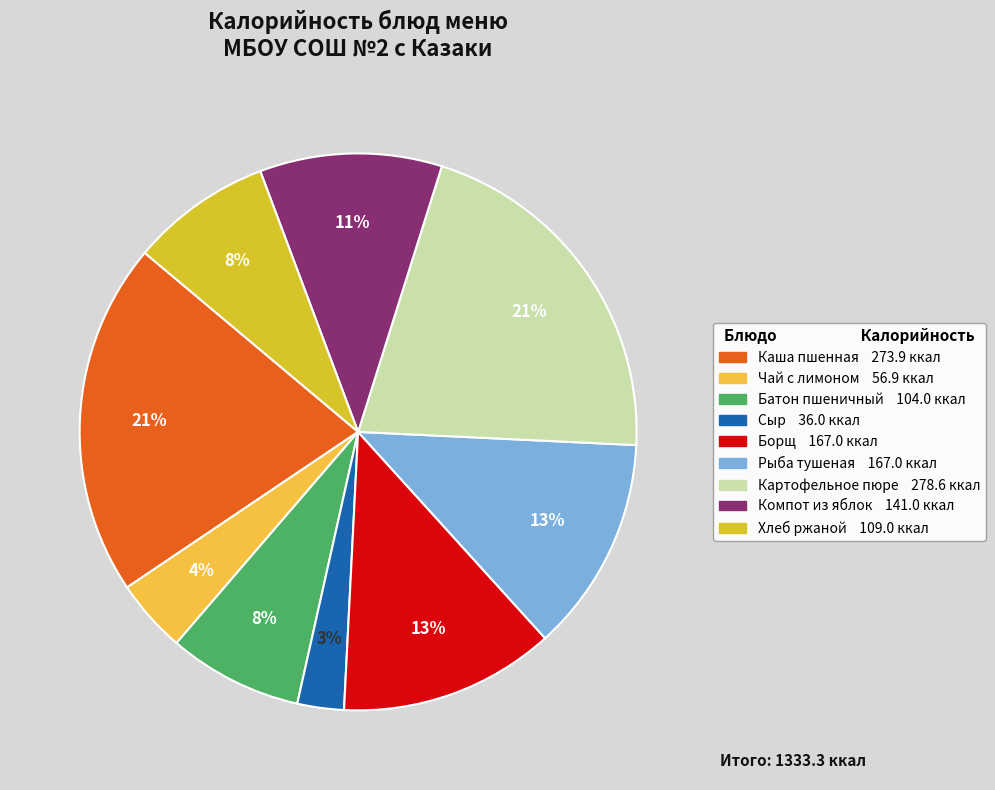

To the nearest percent, what is the difference between the largest and smallest slice percentages?

18%